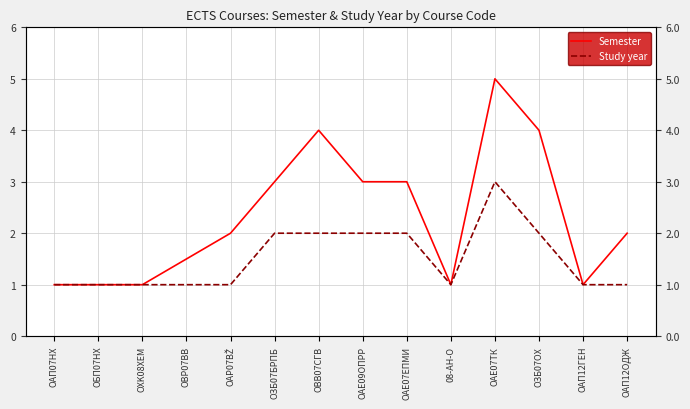

At ОАЕ07ЕПМИ, list the series in order from smallest to largest.

Study year, Semester